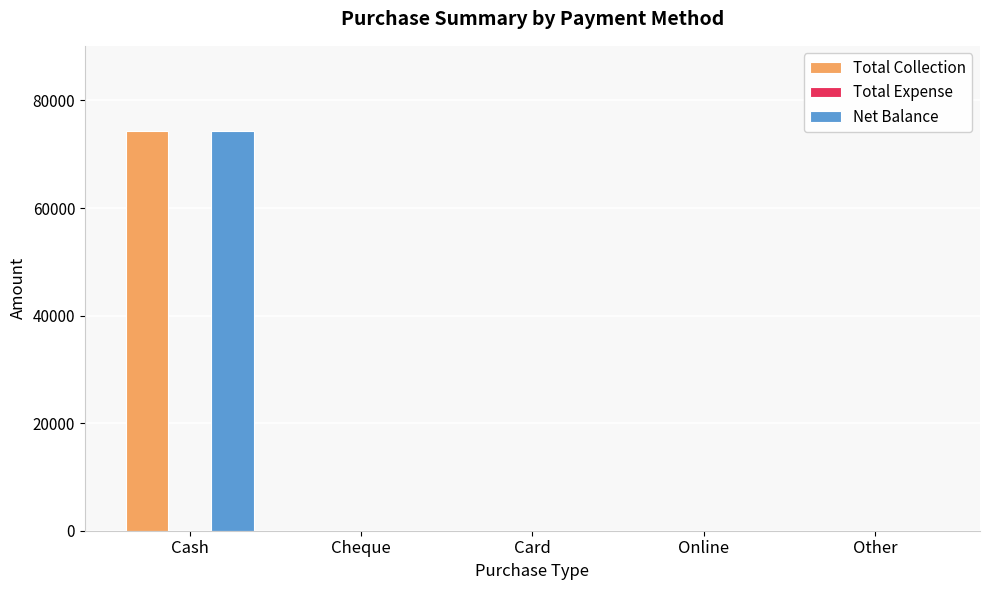

What is the maximum value for Total Collection?

74297